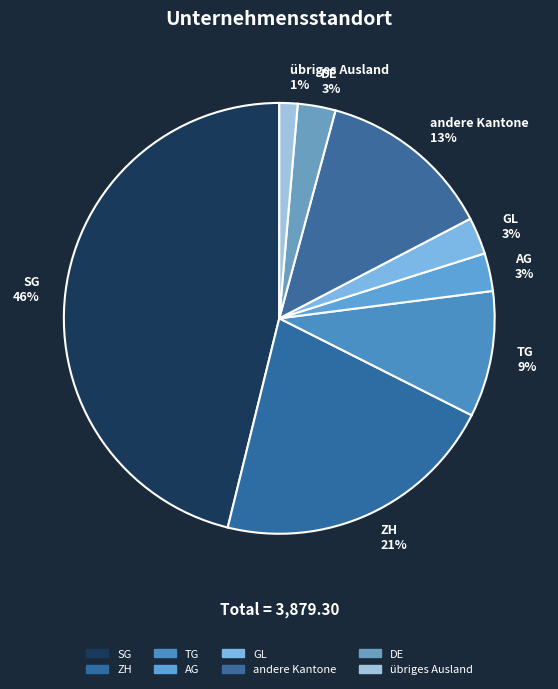

Count the number of slices in the pie.

8